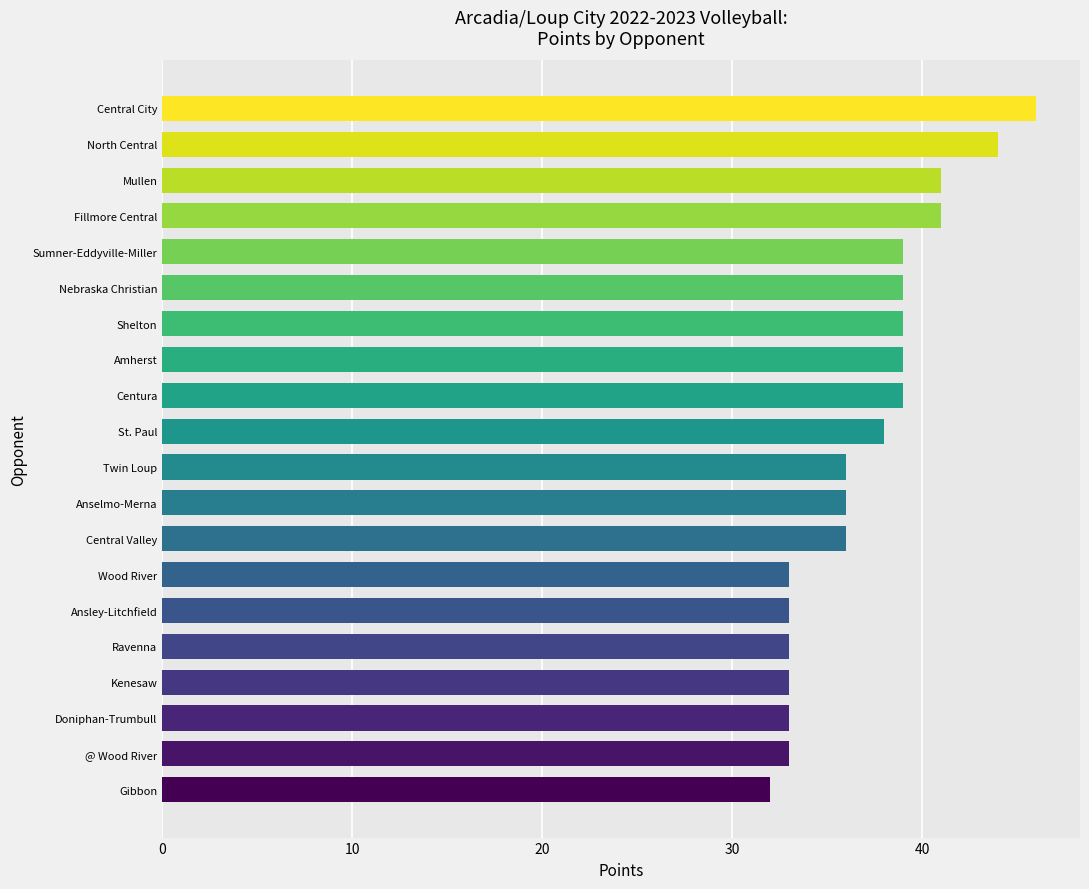

Approximately how many times larger is the value at North Central compared to Centura?

1.1